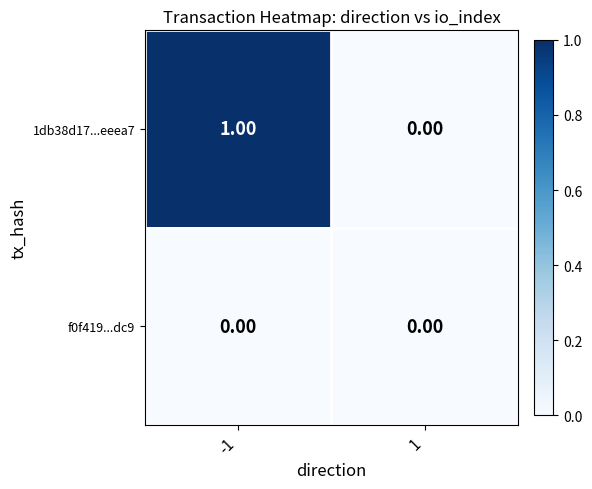

Which series has the largest range (max minus min)?

1db38d17...eeea7